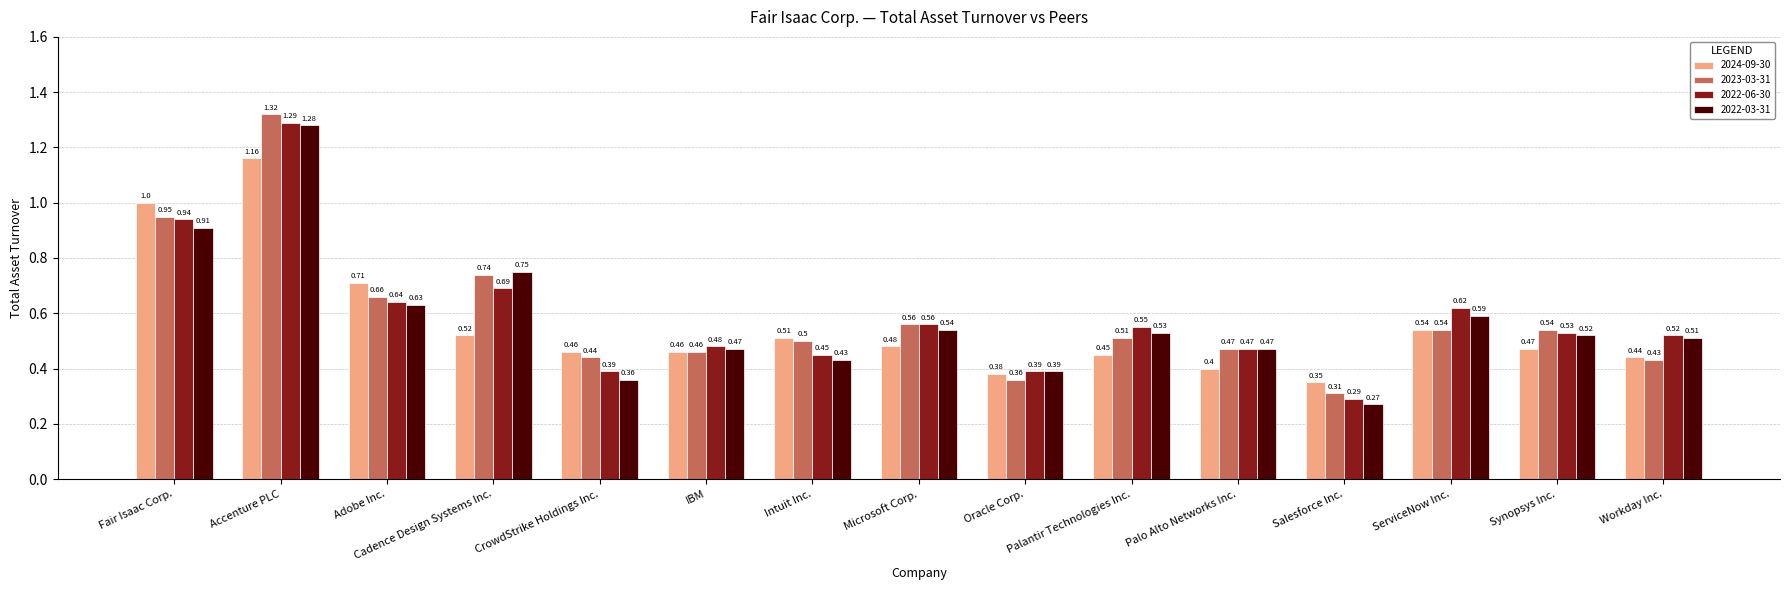

At Fair Isaac Corp., list the series in order from smallest to largest.

2022-03-31, 2022-06-30, 2023-03-31, 2024-09-30